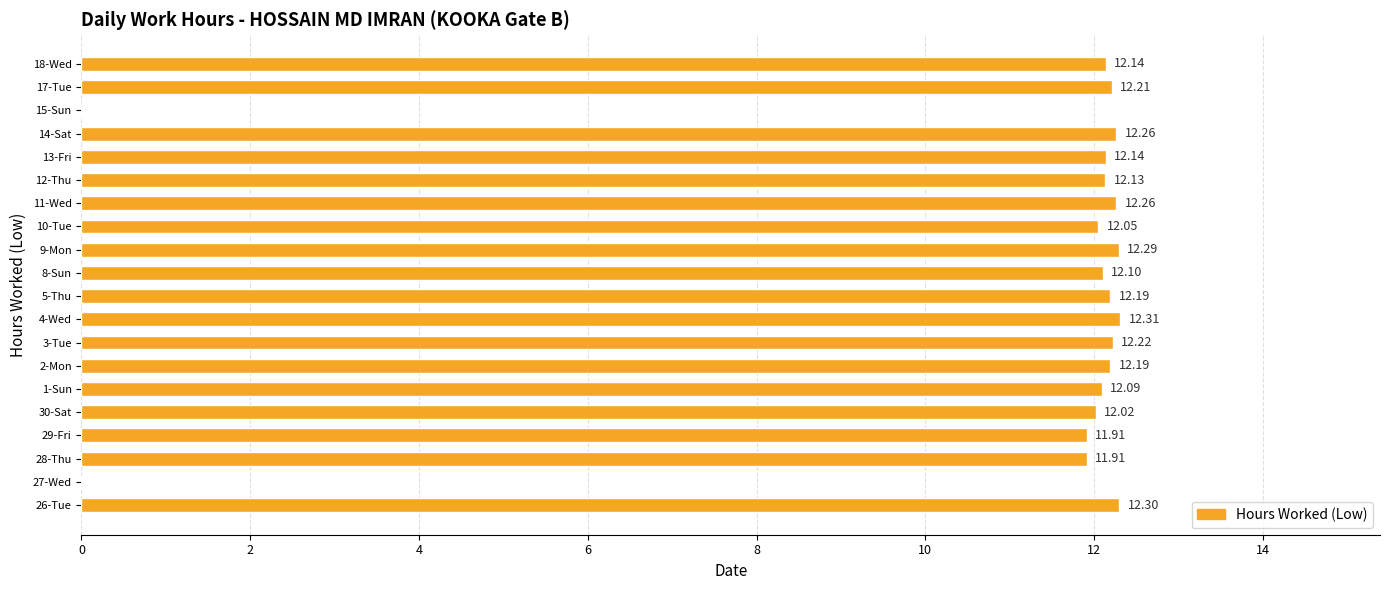

What is the sum of the values at 3-Tue and 10-Tue?

24.3